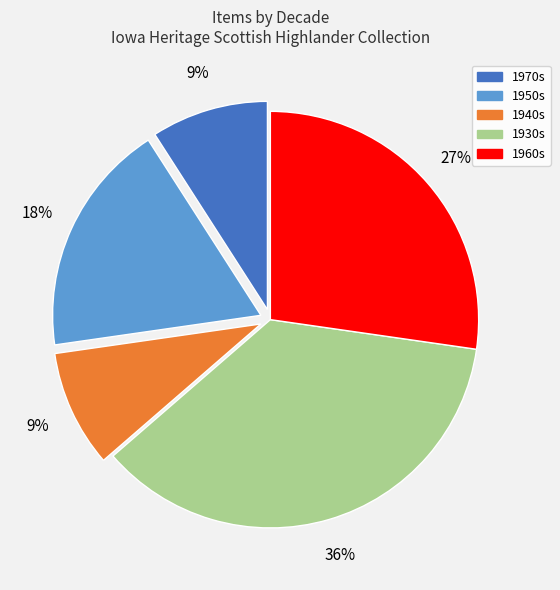

To the nearest percent, what is the average slice percentage?

20%